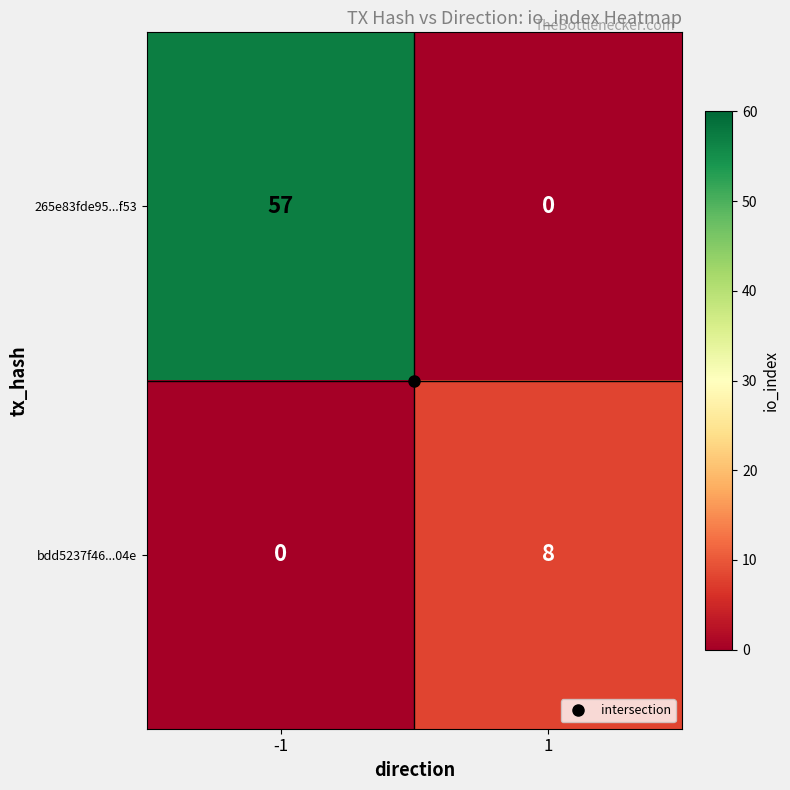

What is the difference between the bdd5237f46...04e values at 1 and -1?

8